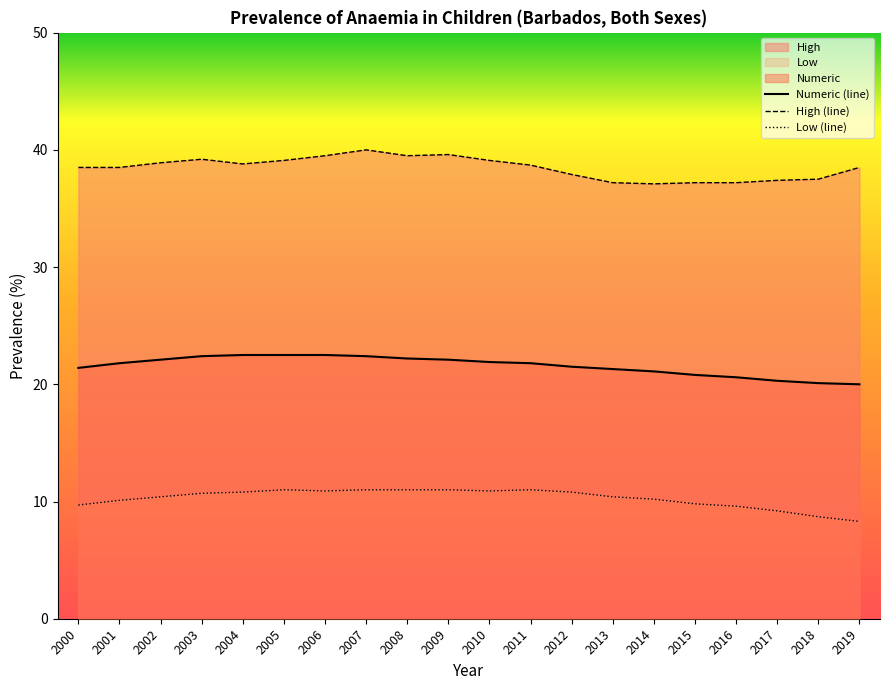

Which series has the widest spread of values?

High (line)